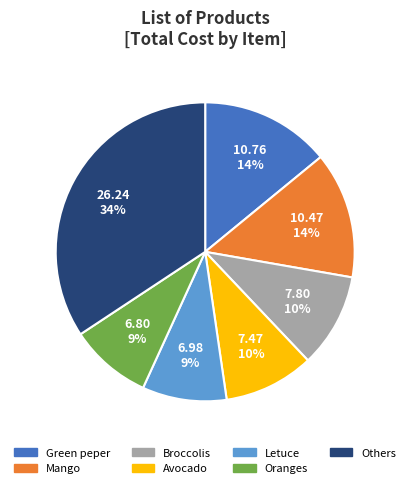

How many segments does this pie chart have?

7